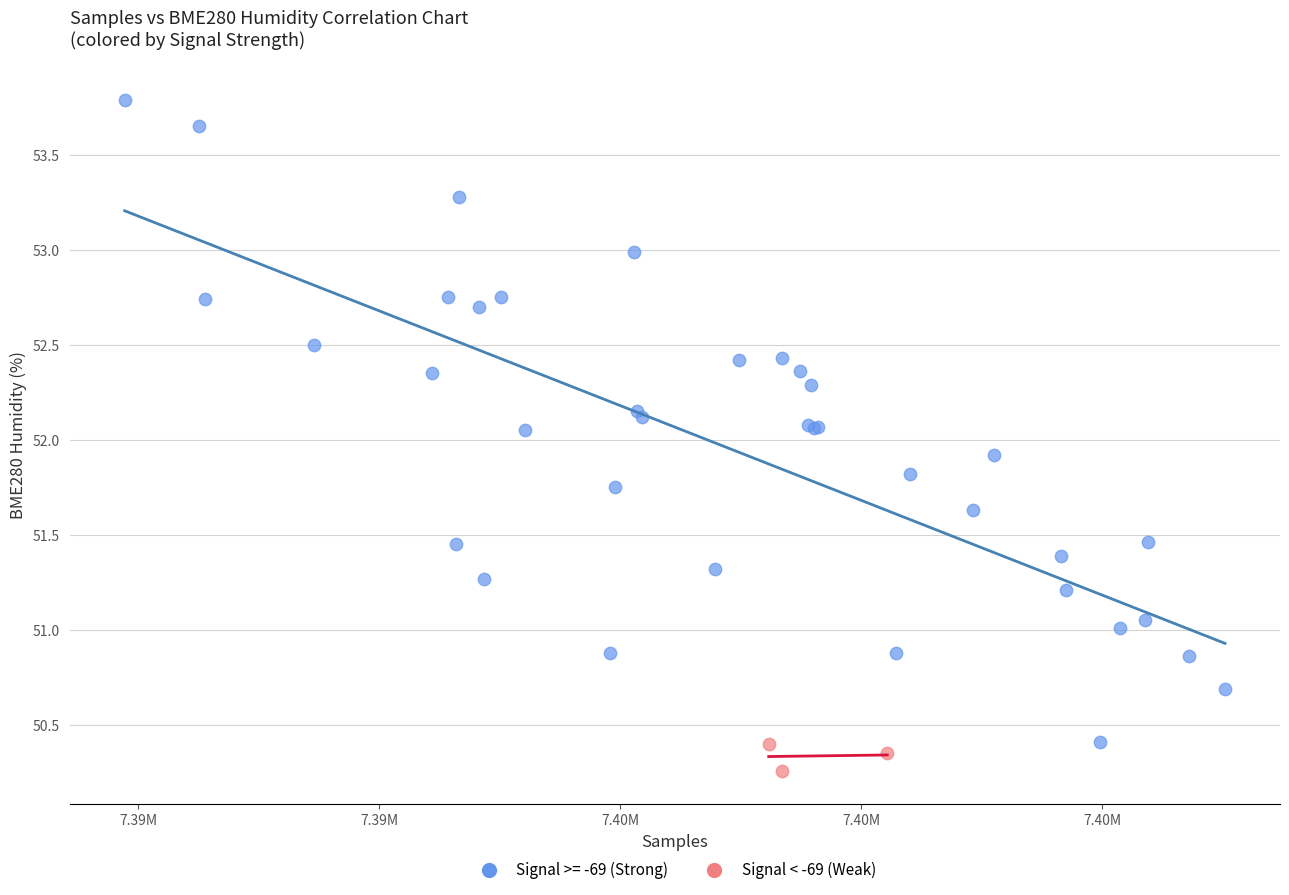

Which series reaches the maximum Y coordinate?

Signal >= -69 (Strong)